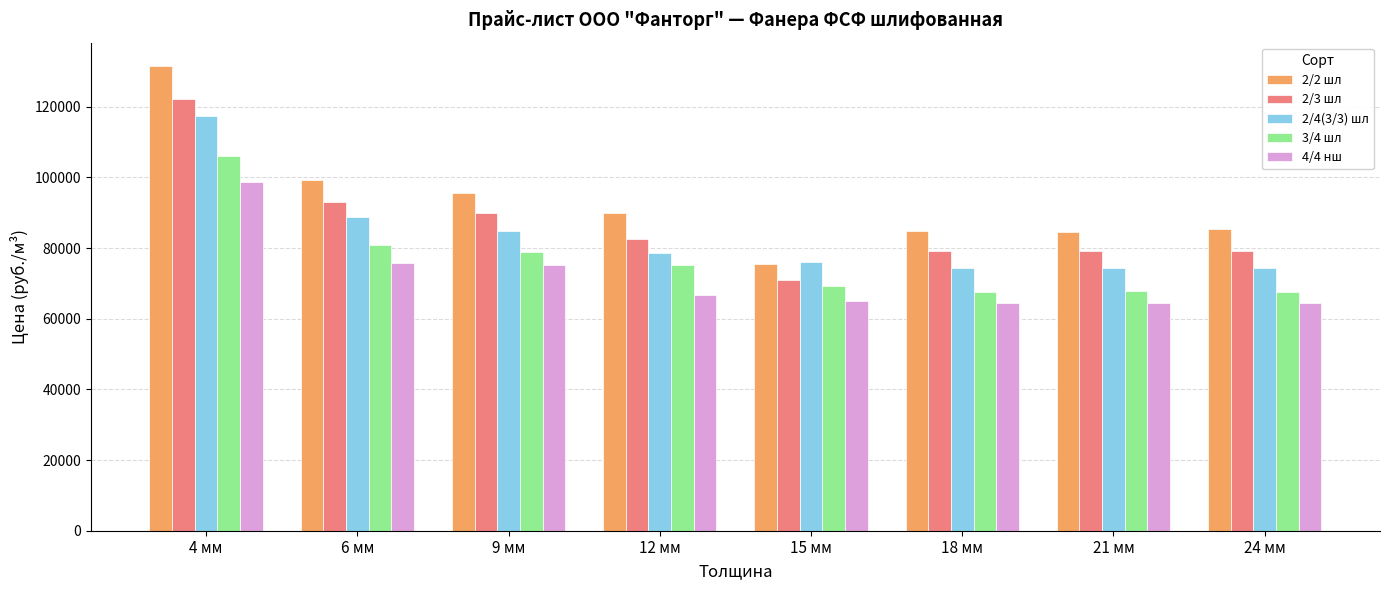

What is the spread (max minus min) of values at 24 мм?

20740